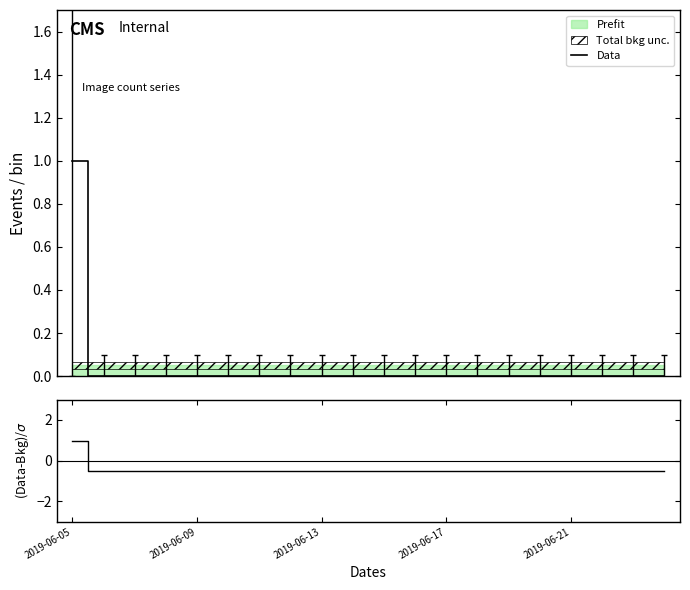

How many data points does each series have?

20